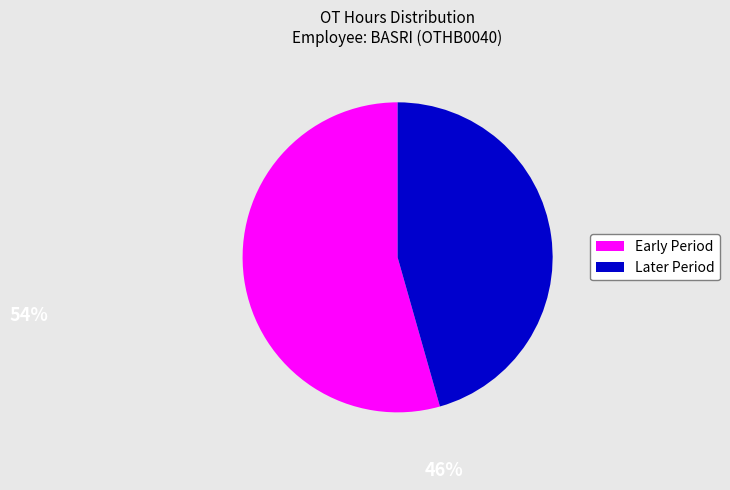

Does Early Period account for over 50% of the chart?

Yes